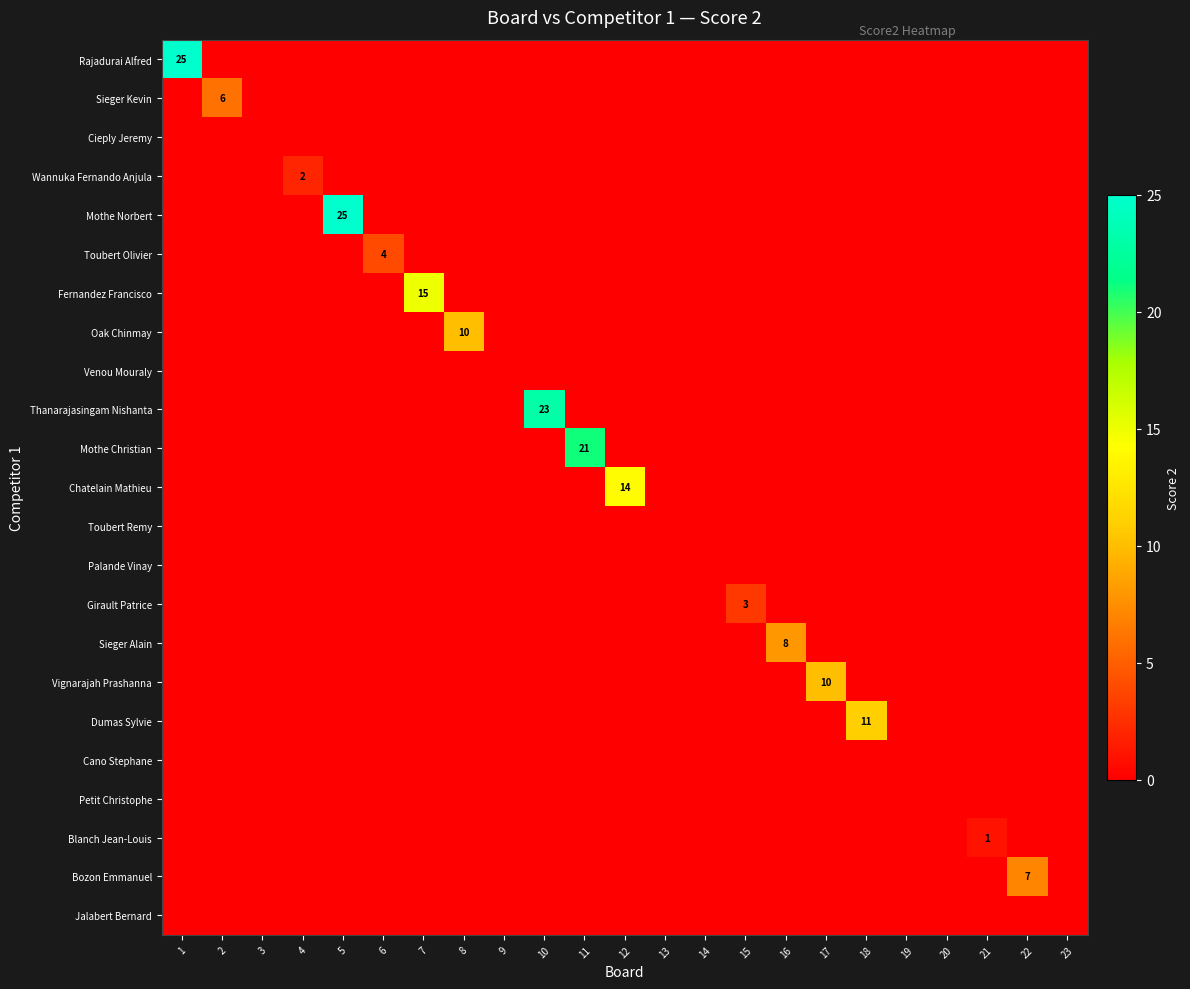

How many distinct data groups are displayed?

23